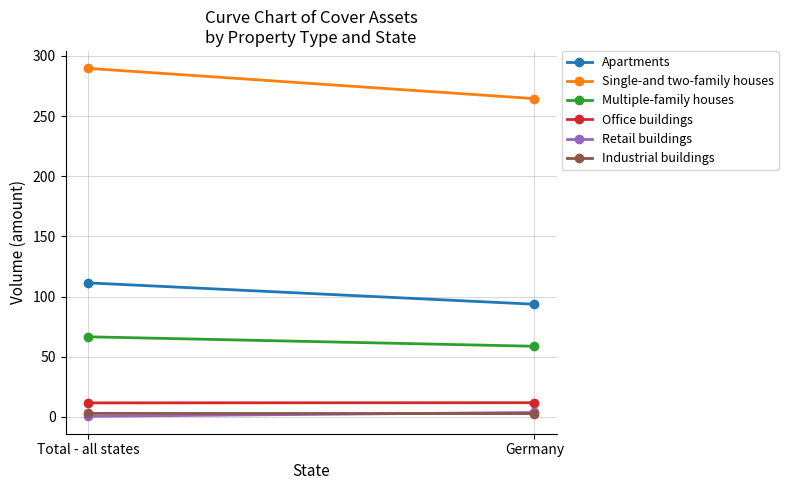

Which label corresponds to the smallest value in the chart?

Total - all states